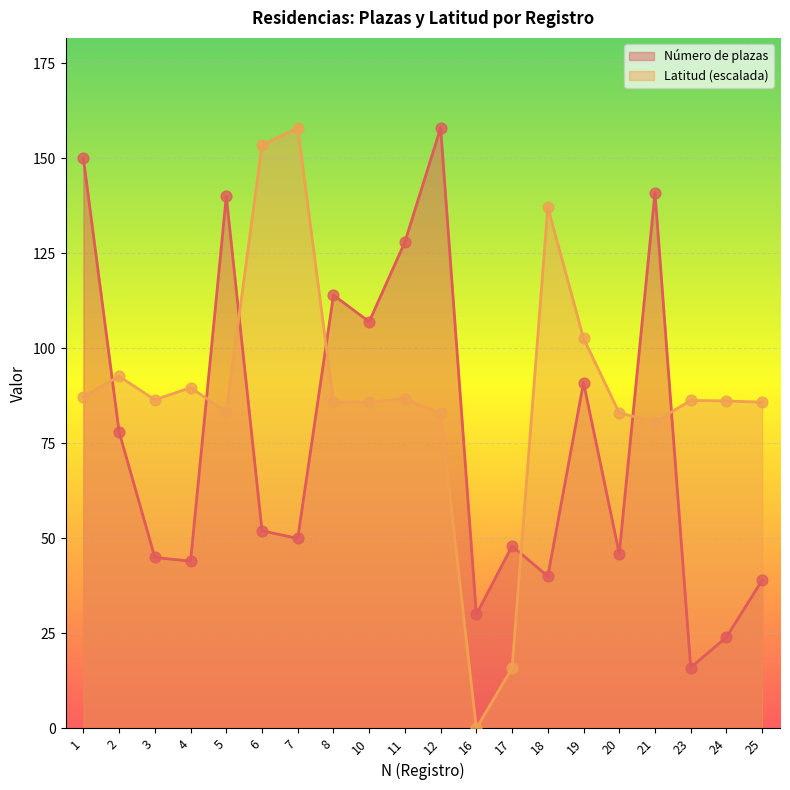

What is the total value across all series at 20?

129.0